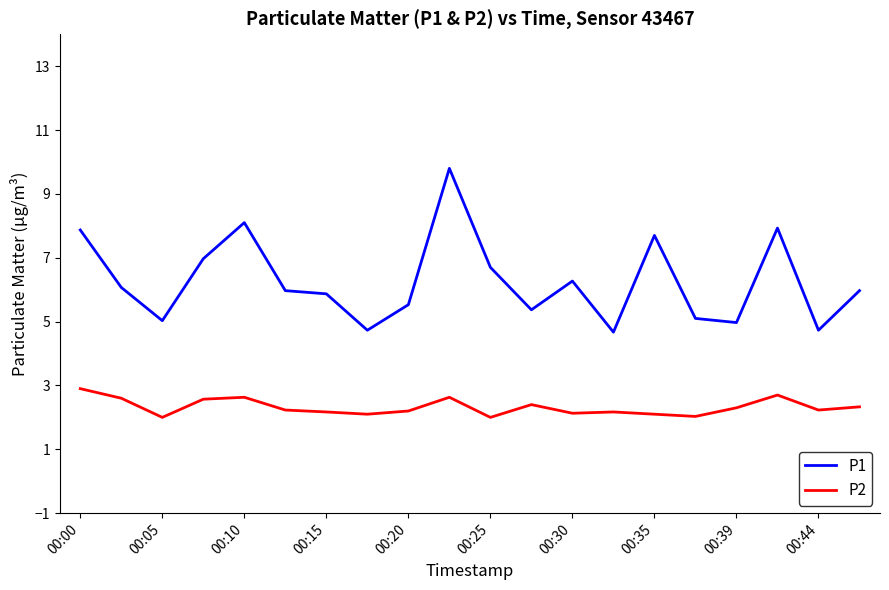

Which series has the largest range (max minus min)?

P1